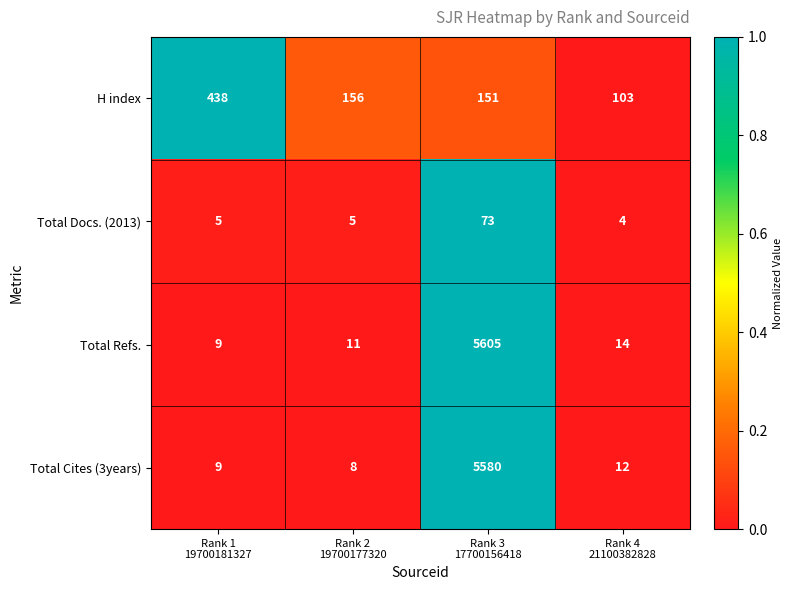

What is the spread (max minus min) of values at Rank 2
19700177320?

151